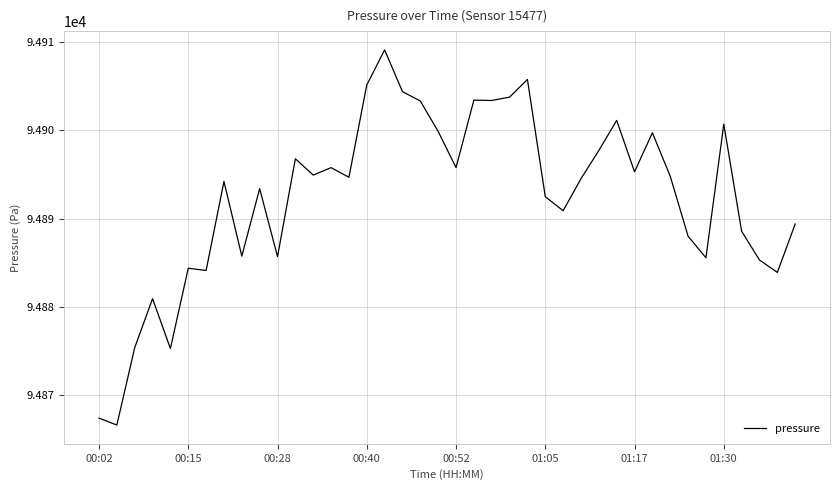

What is the smallest value displayed?

94866.7